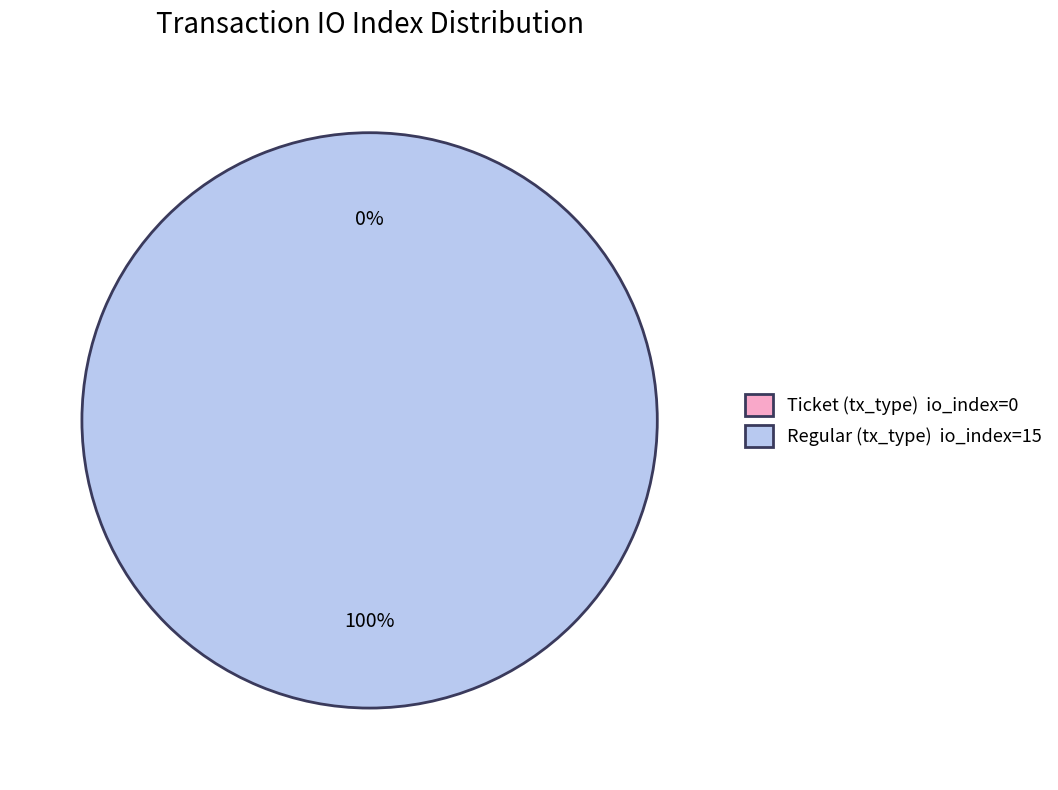

What is the largest slice in the pie chart?

Regular (io_index=15)